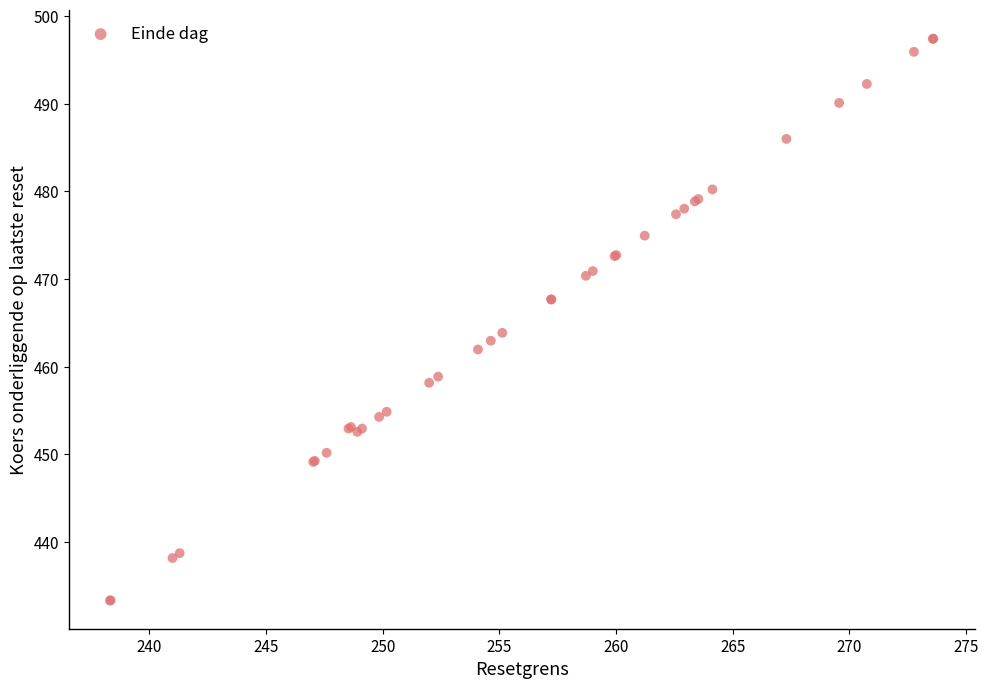

What Y value in the scatter plot is closest to 465?

463.9